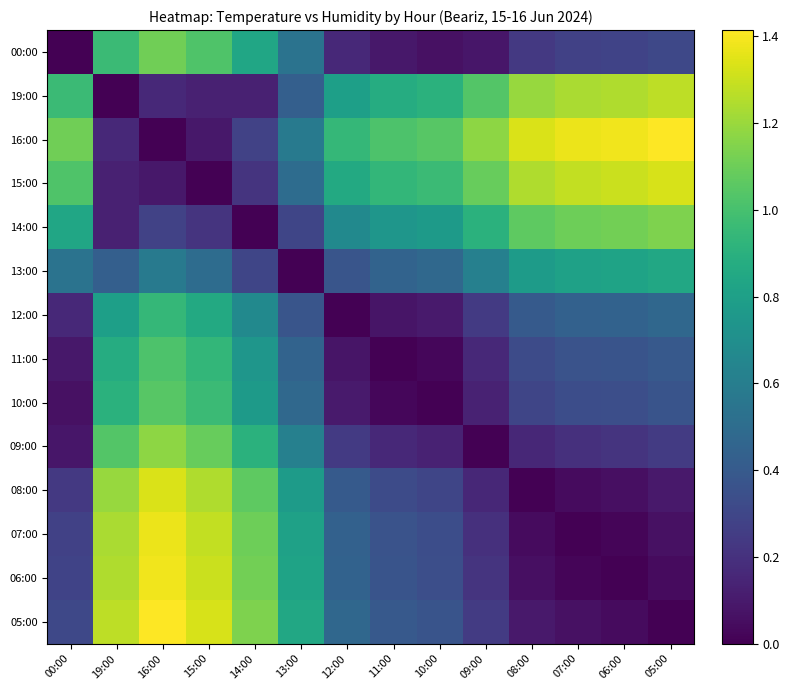

Which series has the widest spread of values?

16:00